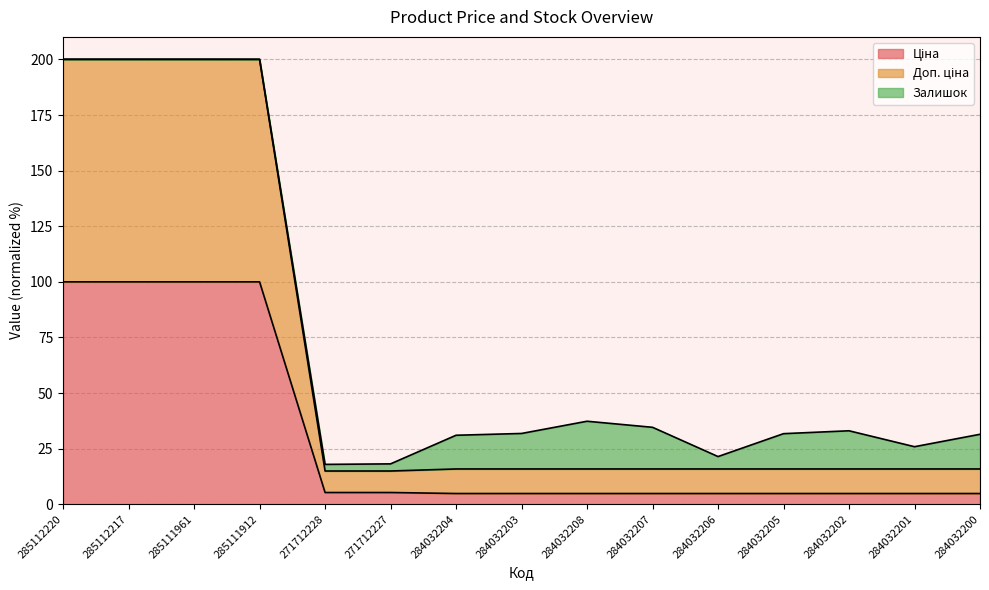

True or false: Ціна has a value of 2.7 at 271712227.

False